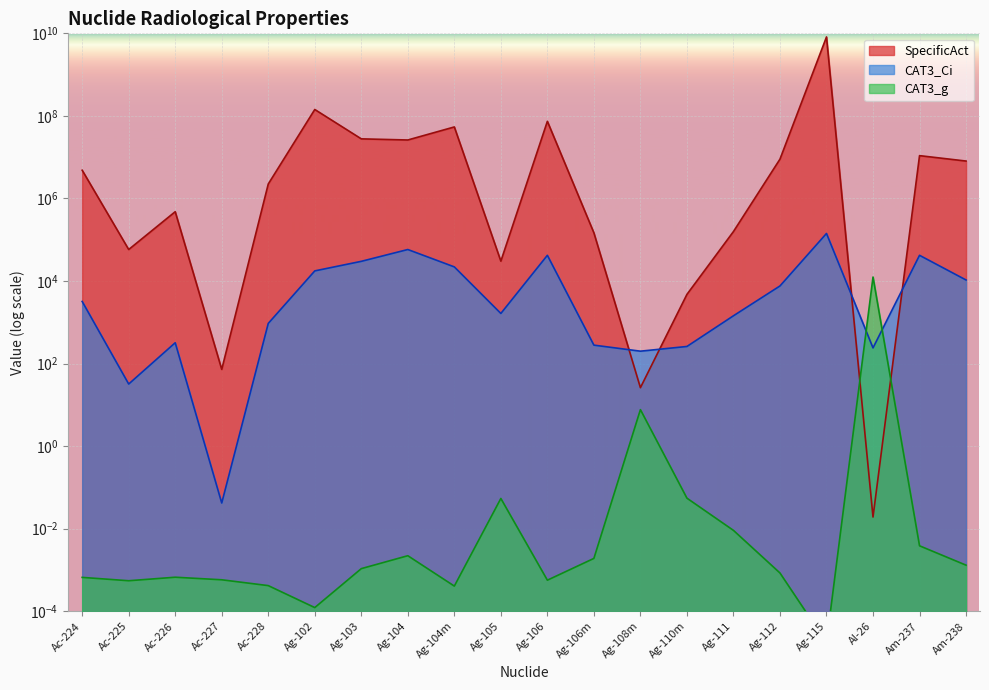

Reading right to left, list all the values displayed in this chart.

CAT3_Ci: Am-238=10600.0	Am-237=42000.0	Al-26=240.0	Ag-115=142000.0	Ag-112=7600.0	Ag-111=1440.0	Ag-110m=260.0	Ag-108m=200.0	Ag-106m=280.0	Ag-106=42000.0	Ag-105=1640.0	Ag-104m=22000.0	Ag-104=58000.0	Ag-103=30000.0	Ag-102=17600.0	Ac-228=940.0	Ac-227=0.0	Ac-226=320.0	Ac-225=32.0	Ac-224=3200.0
CAT3_g: Am-238=0.0	Am-237=0.0	Al-26=12500.0	Ag-115=0.0	Ag-112=0.0	Ag-111=0.0	Ag-110m=0.1	Ag-108m=7.7	Ag-106m=0.0	Ag-106=0.0	Ag-105=0.1	Ag-104m=0.0	Ag-104=0.0	Ag-103=0.0	Ag-102=0.0	Ac-228=0.0	Ac-227=0.0	Ac-226=0.0	Ac-225=0.0	Ac-224=0.0
SpecificAct: Am-238=8060000.0	Am-237=10900000.0	Al-26=0.0	Ag-115=8180000000.0	Ag-112=8970000.0	Ag-111=158000.0	Ag-110m=4750.0	Ag-108m=26.1	Ag-106m=147000.0	Ag-106=74000000.0	Ag-105=30300.0	Ag-104m=54000000.0	Ag-104=26100000.0	Ag-103=27800000.0	Ag-102=143000000.0	Ac-228=2240000.0	Ac-227=72.4	Ac-226=478000.0	Ac-225=58000.0	Ac-224=4830000.0